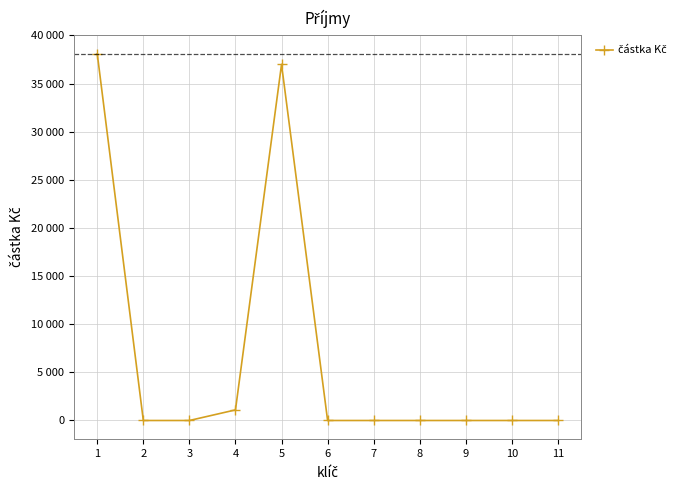

Where is the data nearest to the value 19050?

4